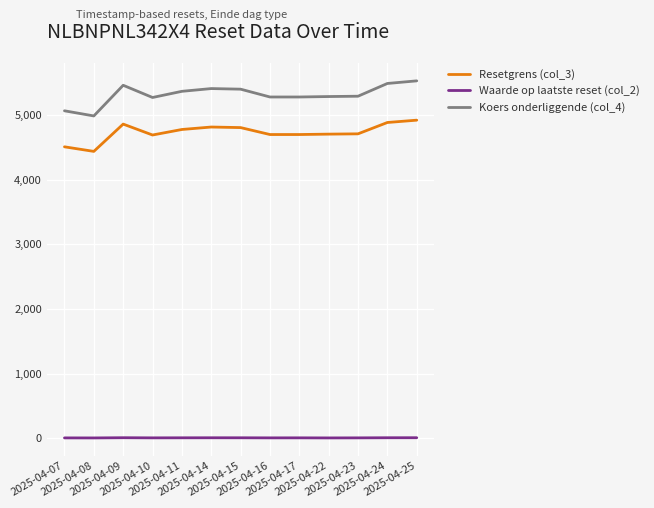

What is the lowest value of the Resetgrens (col_3) series?

4434.7